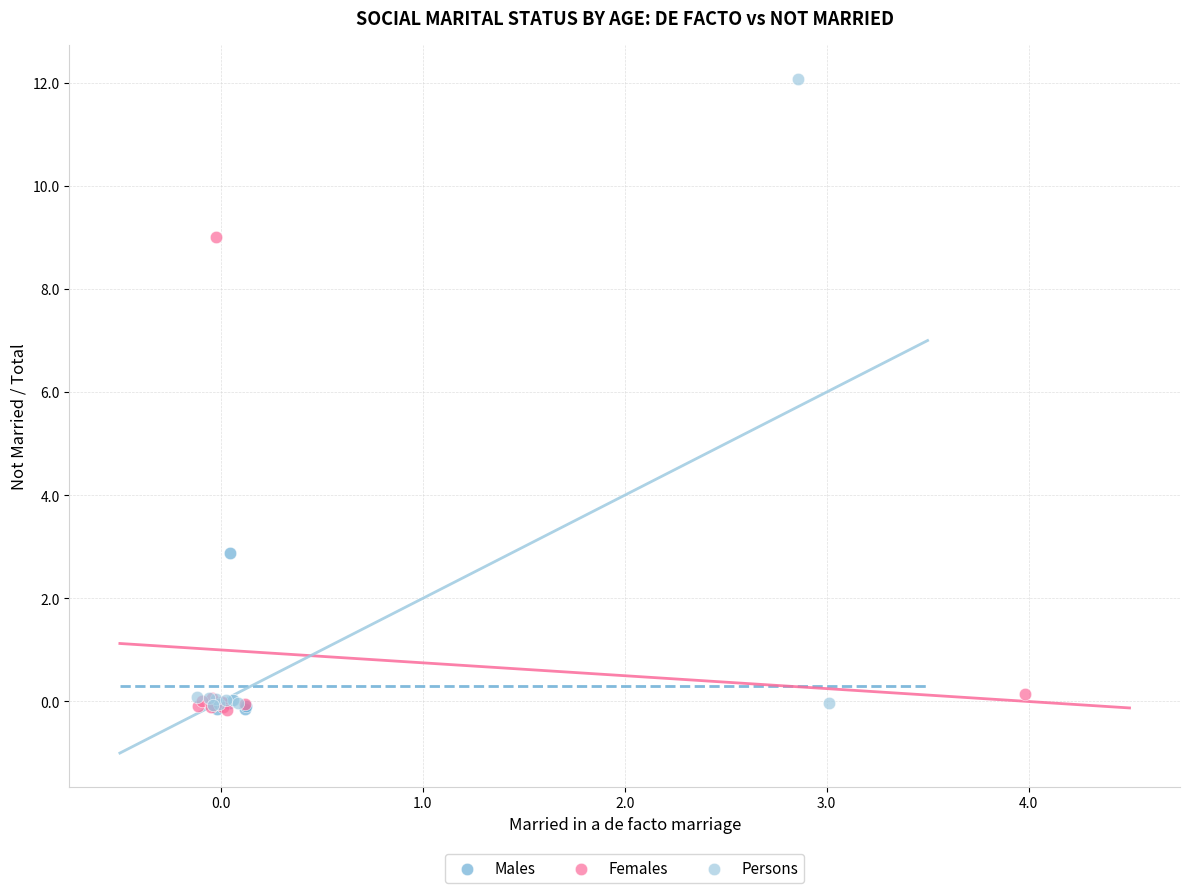

Which series contains the highest Y value?

Persons